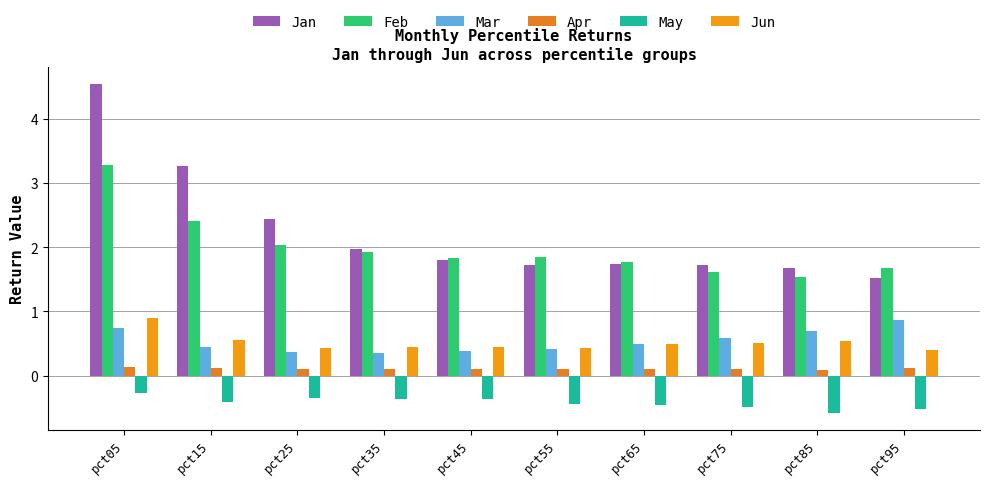

How many groups of bars are there?

10